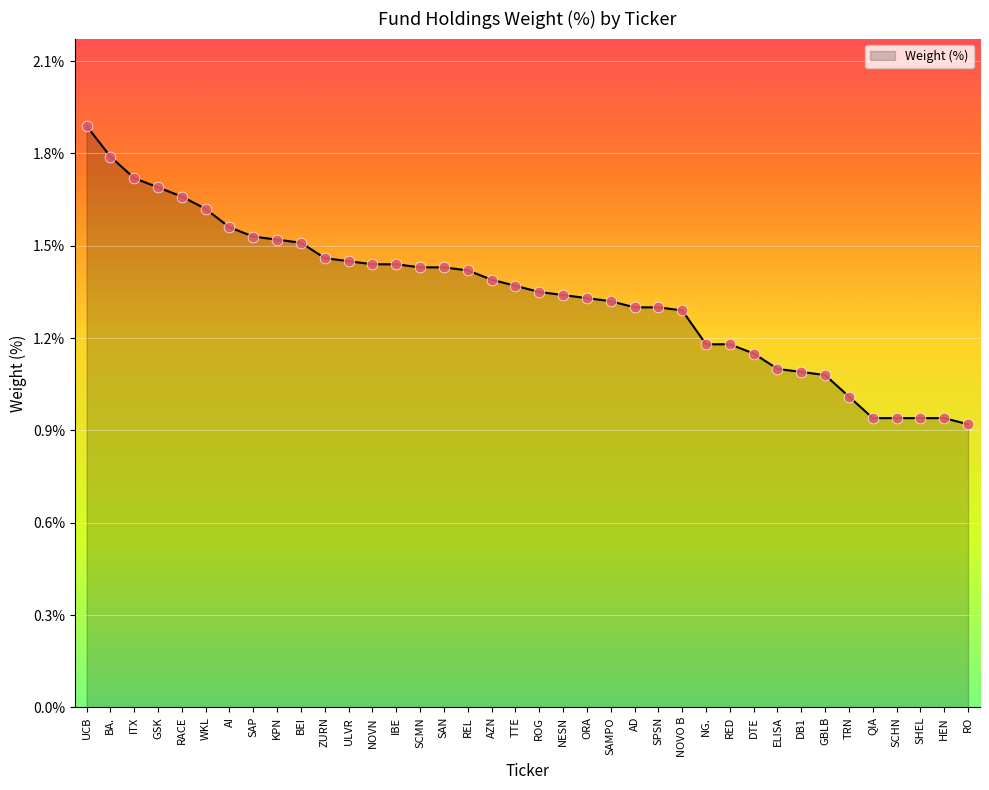

Which has a higher value, SHEL or NOVO B?

NOVO B